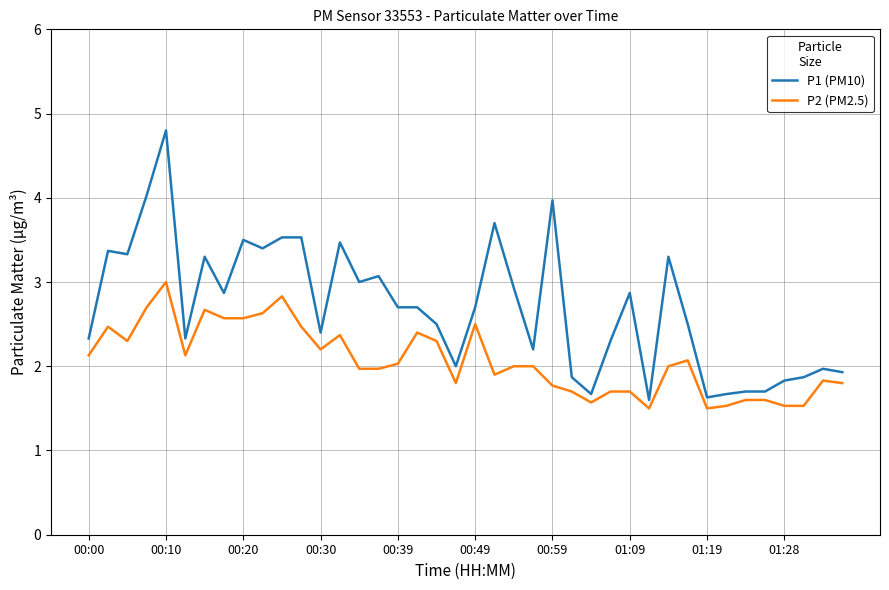

List the series in order of their overall mean, highest first.

P1 (PM10), P2 (PM2.5)